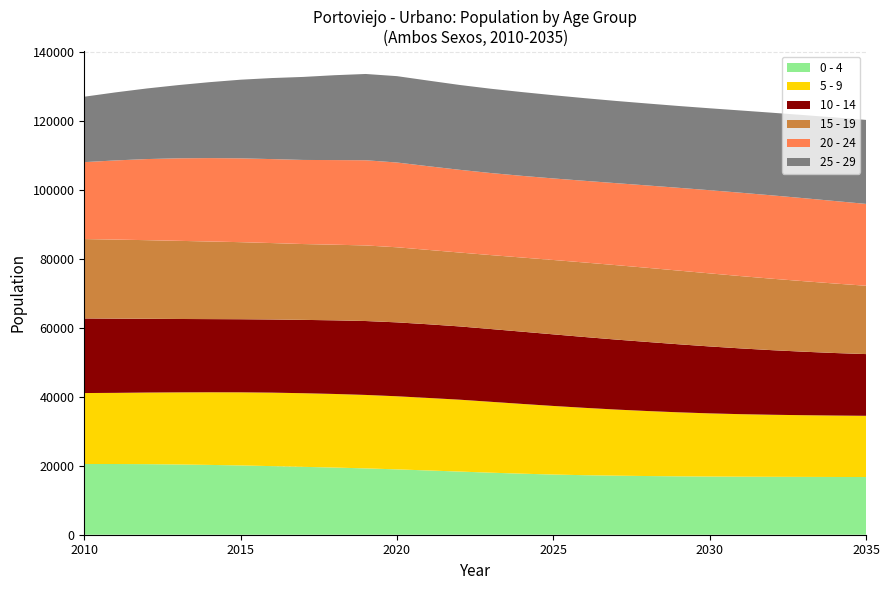

Reading left to right, what are all the values shown in this chart?

0 - 4: 20516	20508	20470	20374	20249	20094	19896	19688	19480	19239	18954	18636	18319	17993	17703	17455	17265	17125	17021	16935	16873	16826	16794	16769	16748	16733
5 - 9: 20576	20637	20765	20911	21064	21203	21313	21354	21345	21304	21200	21031	20849	20559	20235	19892	19536	19181	18857	18567	18321	18136	17997	17896	17817	17754
10 - 14: 21637	21531	21394	21287	21223	21203	21219	21270	21355	21437	21438	21369	21249	21108	20953	20767	20542	20297	20036	19737	19413	19072	18732	18417	18137	17904
15 - 19: 23023	22923	22802	22664	22513	22350	22162	21994	21935	21921	21775	21571	21429	21443	21503	21569	21610	21588	21501	21370	21194	20967	20722	20458	20152	19822
20 - 24: 22311	22958	23522	23934	24186	24311	24355	24391	24544	24707	24587	24273	23996	23800	23688	23651	23692	23778	23889	24012	24121	24188	24174	24078	23932	23738
25 - 29: 18974	19737	20474	21229	22016	22810	23505	24078	24613	25024	25048	24833	24608	24446	24298	24138	23974	23846	23770	23732	23759	23850	23970	24099	24240	24358